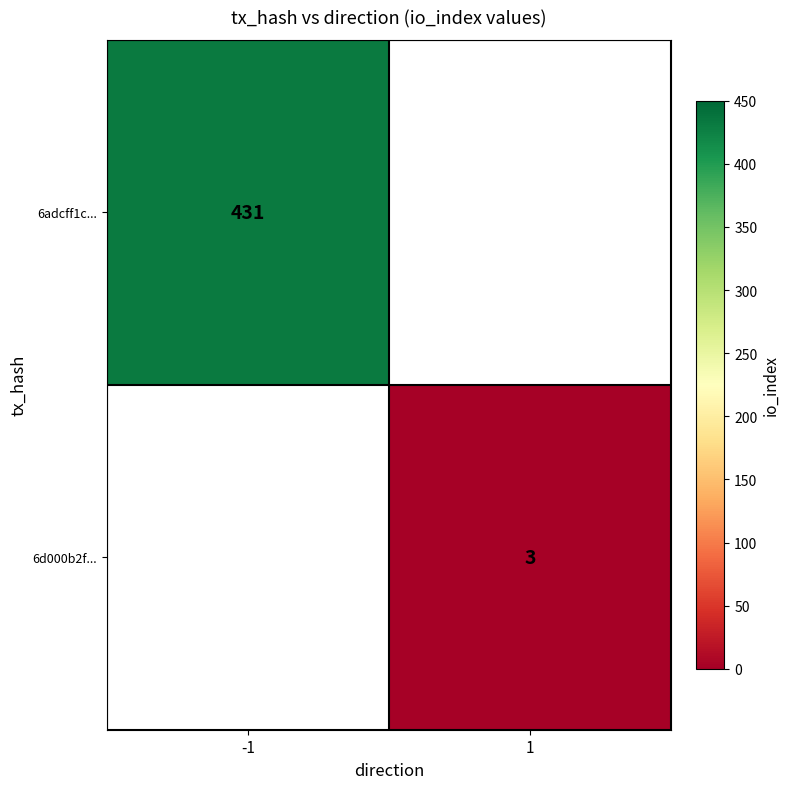

True or false: 6d000b2f... has a value of 3 at 1.

True